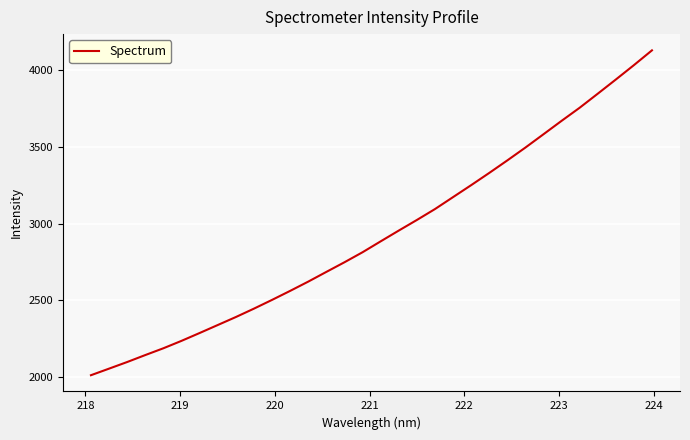

What is the difference between the maximum and minimum values?

2119.8